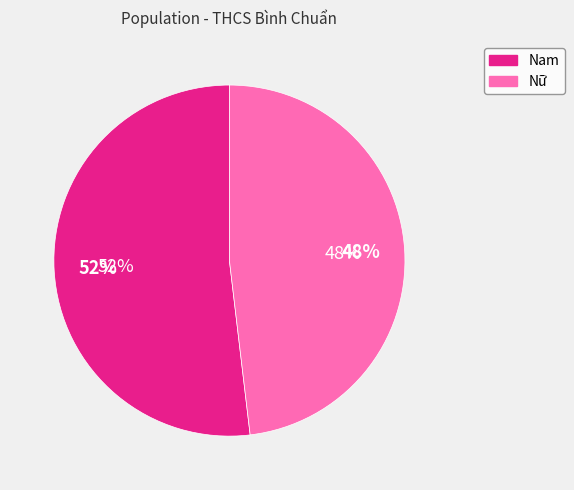

What percentage is the Nam slice, to the nearest percent?

52%